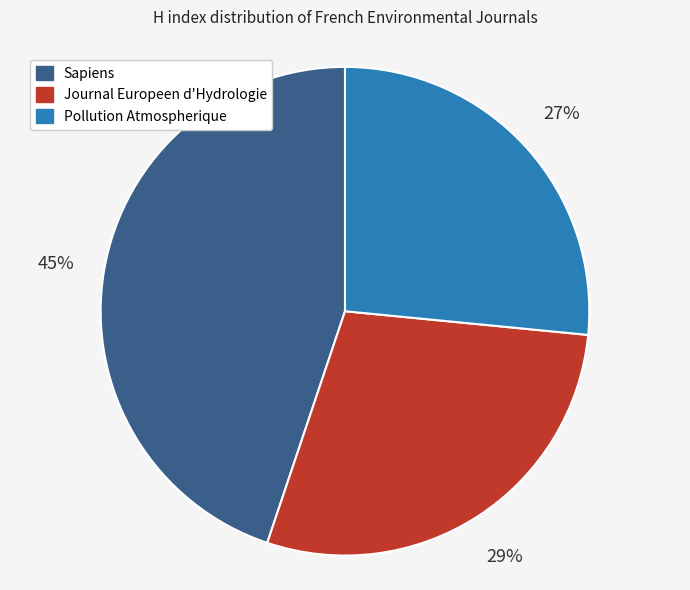

Rank the categories by value from highest to lowest.

Sapiens, Journal Europeen d'Hydrologie, Pollution Atmospherique